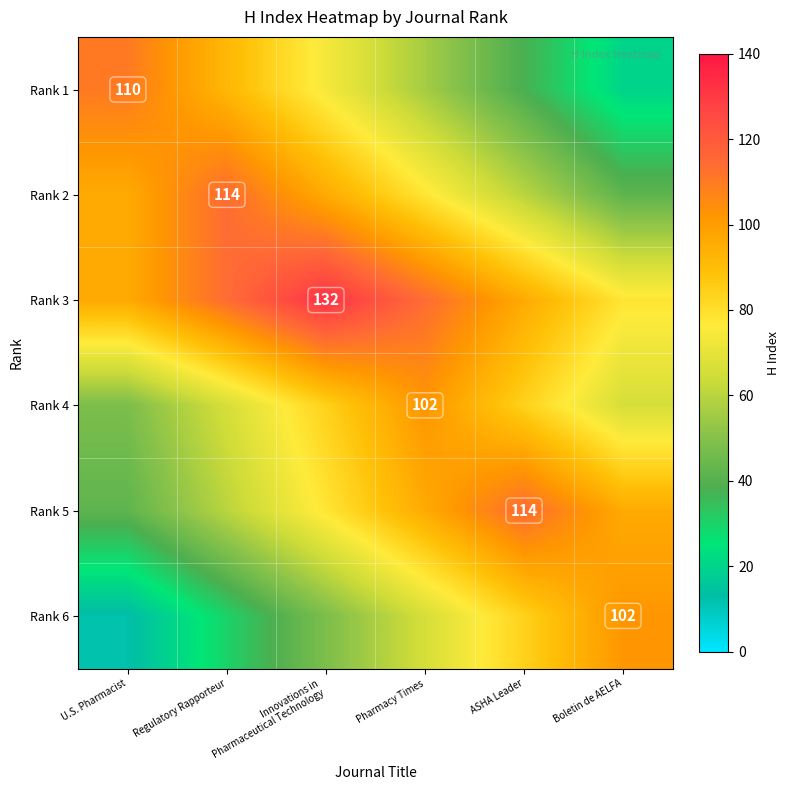

Which label corresponds to the largest value in the chart?

Innovations in
Pharmaceutical Technology